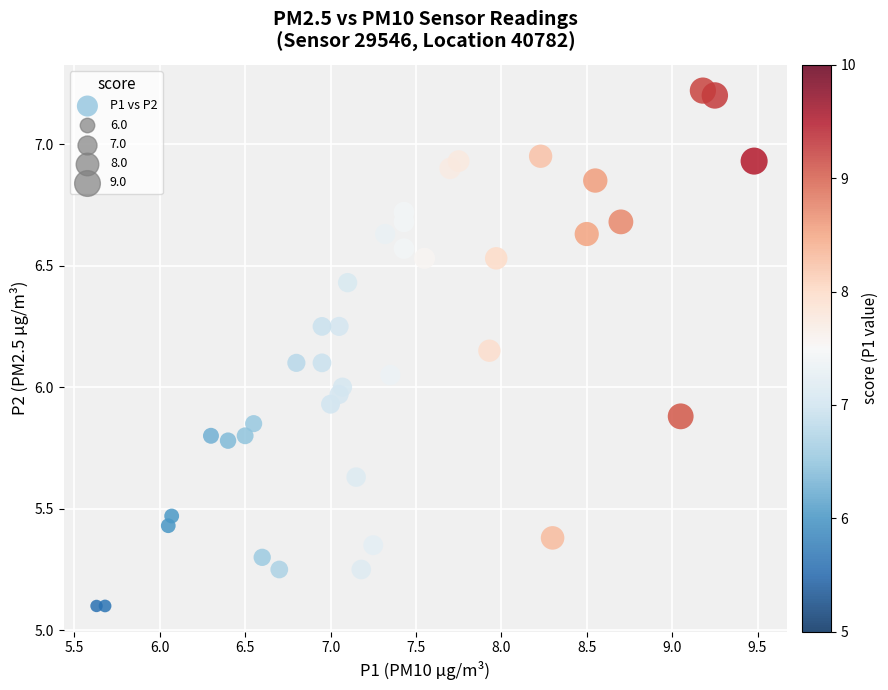

What is the range of Y values (max minus min)?

2.1